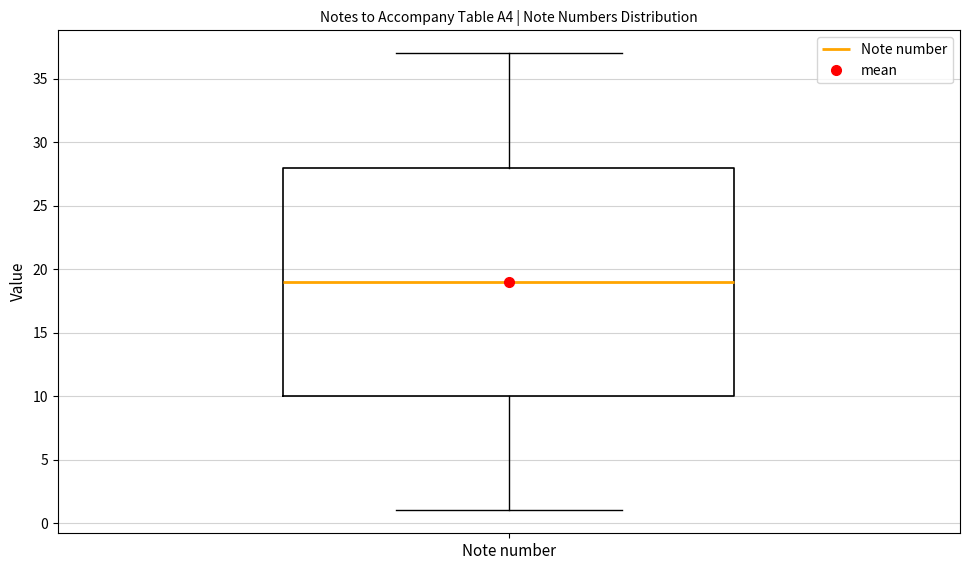

Transcribe this box plot: give where the median line is, the range the box spans, and where the two whiskers end, as read against the y-axis. The values are not printed on the chart, so give them approximately, as read against the axis.

median 19, box 10 to 28, whiskers 1 to 37